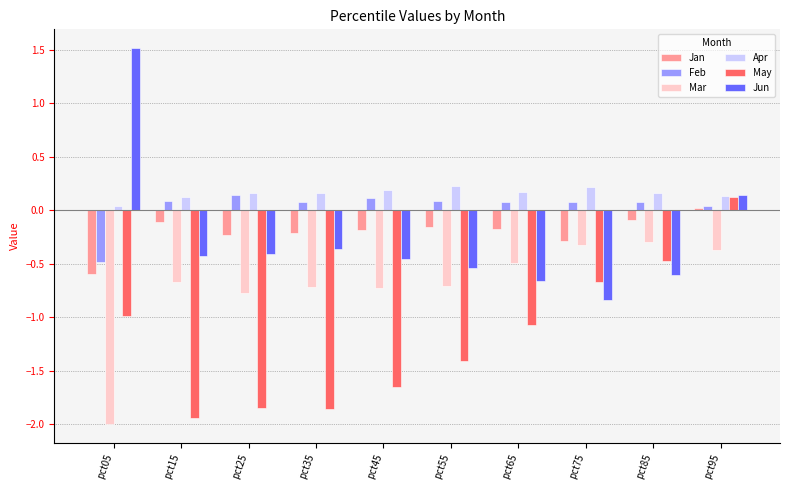

Which label corresponds to the smallest value in the chart?

pct05